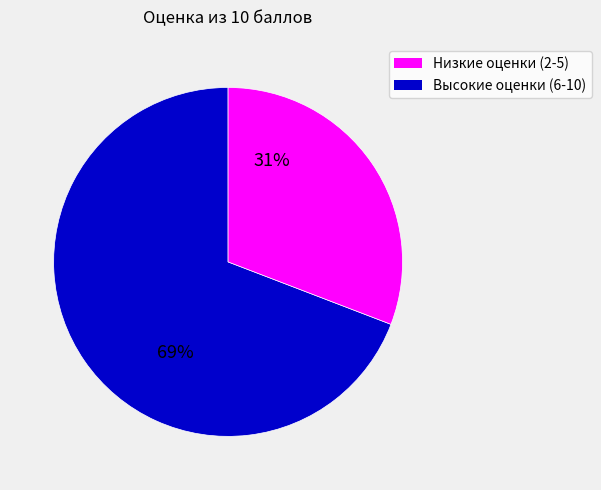

Does any single category account for the majority?

Yes